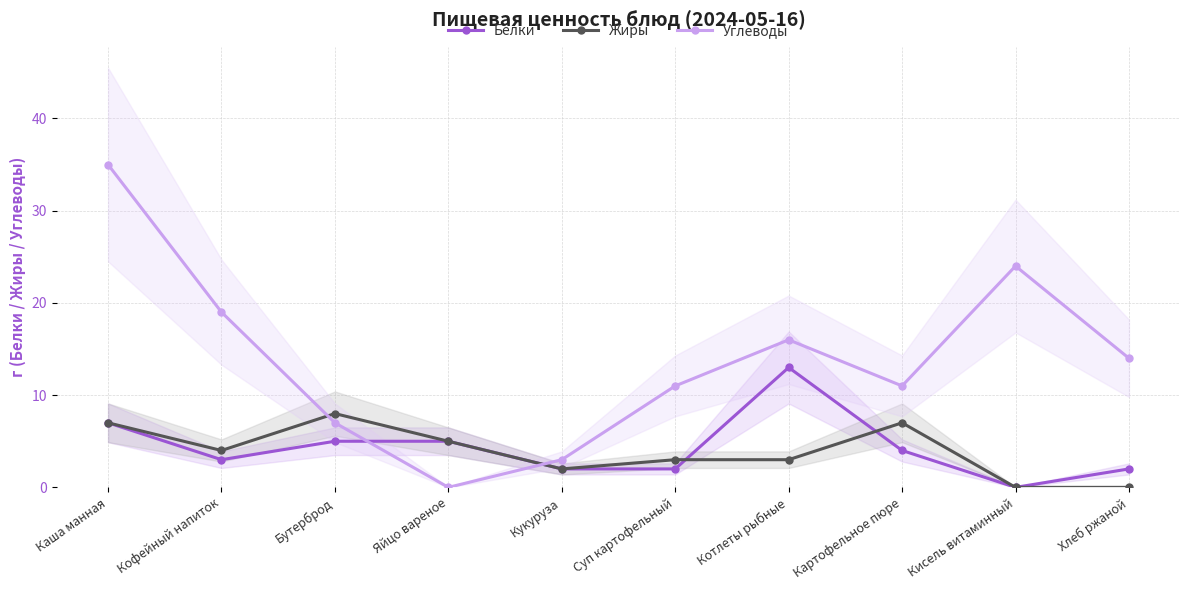

Which series changed the most between Кофейный напиток and Суп картофельный?

Углеводы